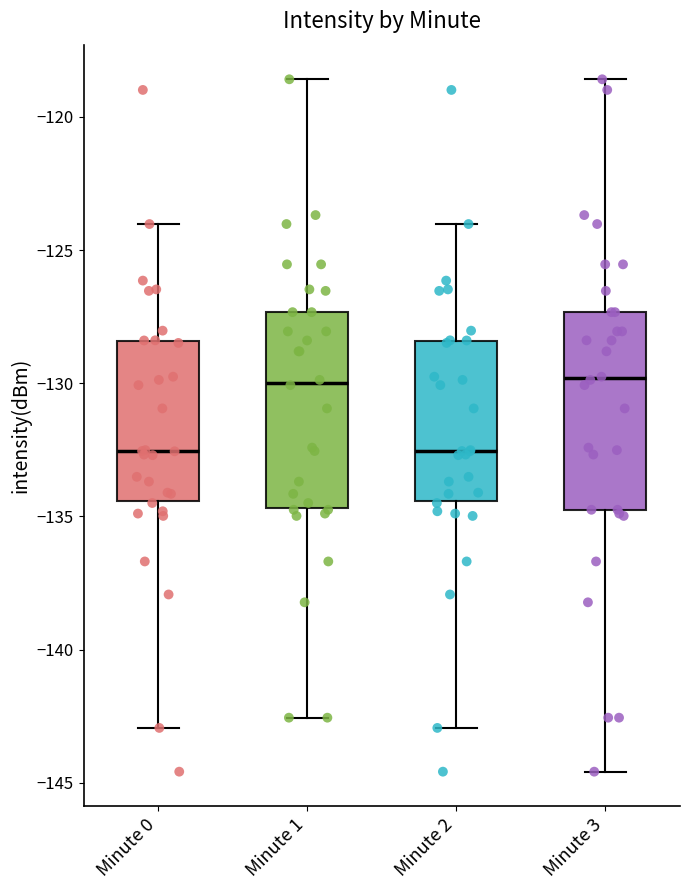

Reading left to right, transcribe this box plot: for each box, give where its median line is, the range the box spans, and where its two whiskers end, as read against the y-axis. The values are not printed on the chart, so give them approximately, as read against the axis.

Minute 0: median -132.5, box -134.5 to -128.5, whiskers -143.0 to -124.0
Minute 1: median -130.0, box -134.5 to -127.5, whiskers -142.5 to -118.5
Minute 2: median -132.5, box -134.5 to -128.5, whiskers -143.0 to -124.0
Minute 3: median -130.0, box -134.5 to -127.5, whiskers -144.5 to -118.5